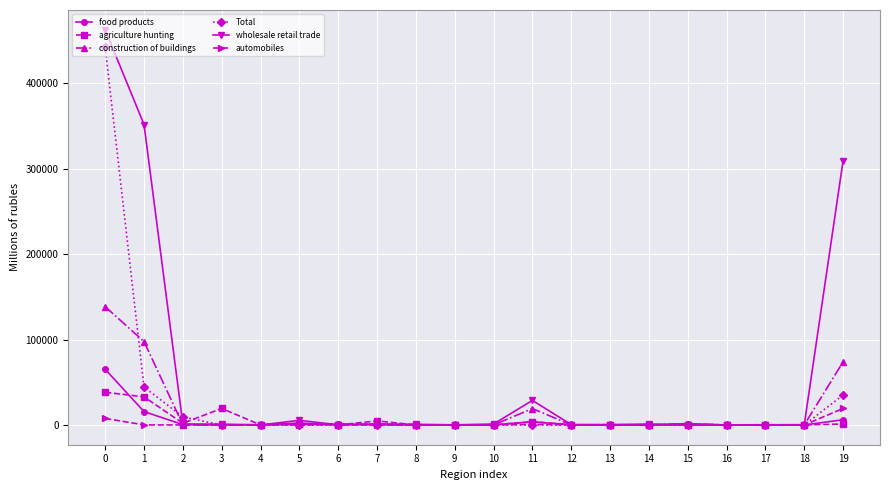

True or false: automobiles has a value of 7651 at 0.

True